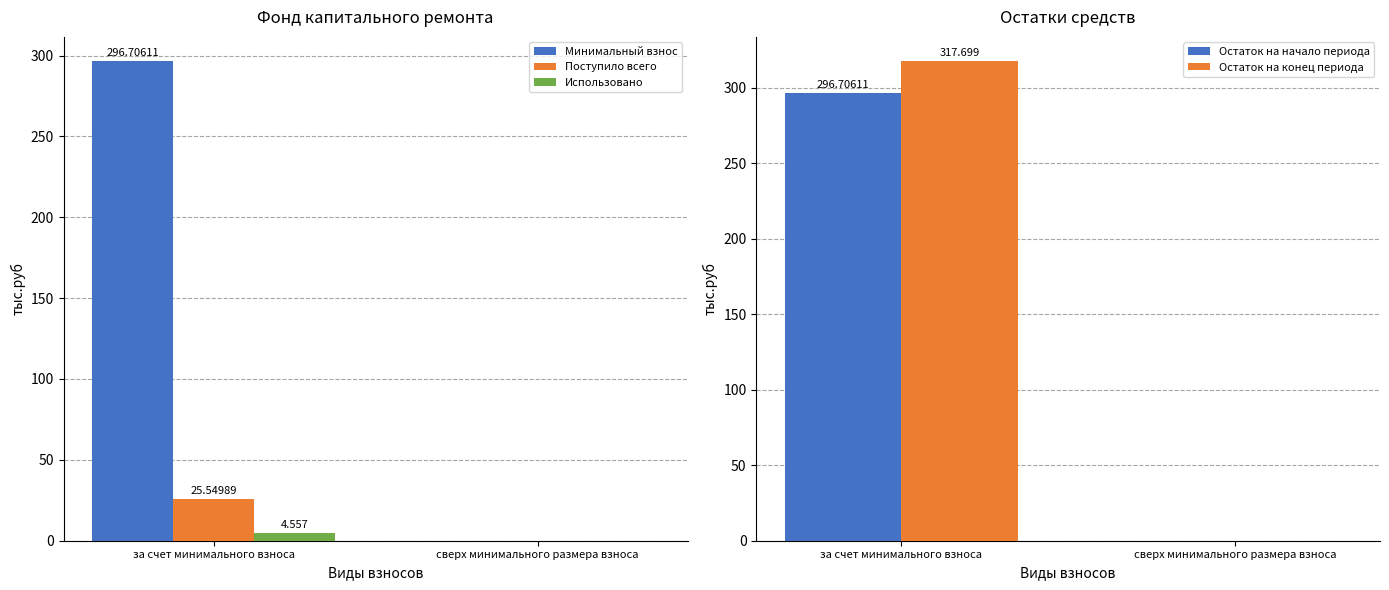

Does the chart contain stacked bars?

No